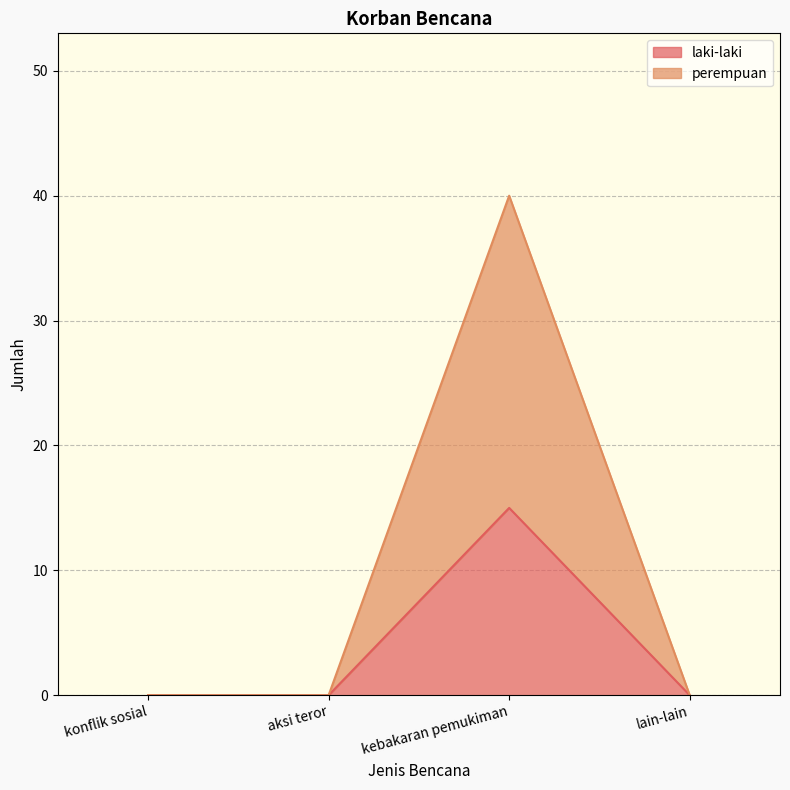

What are all the series names shown in the legend?

laki-laki, perempuan